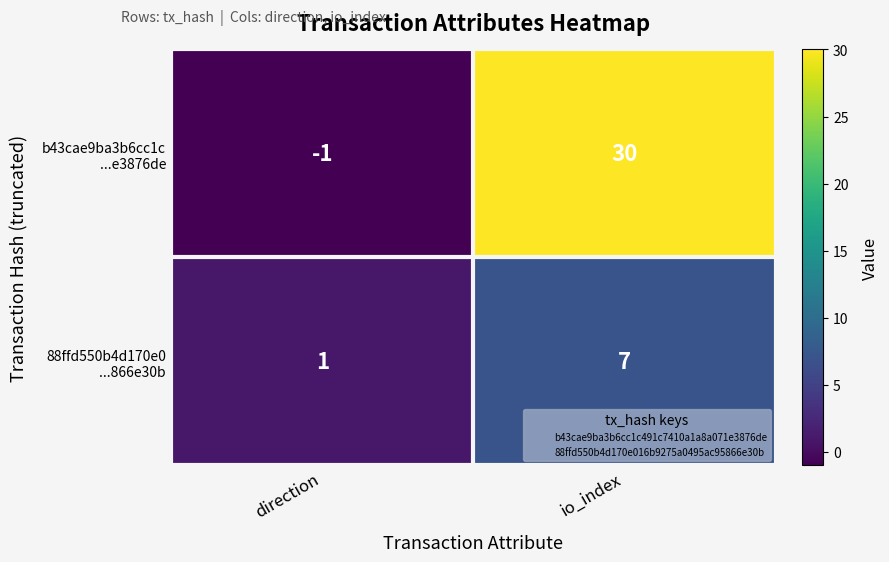

At which category is the sum across all series the highest?

io_index